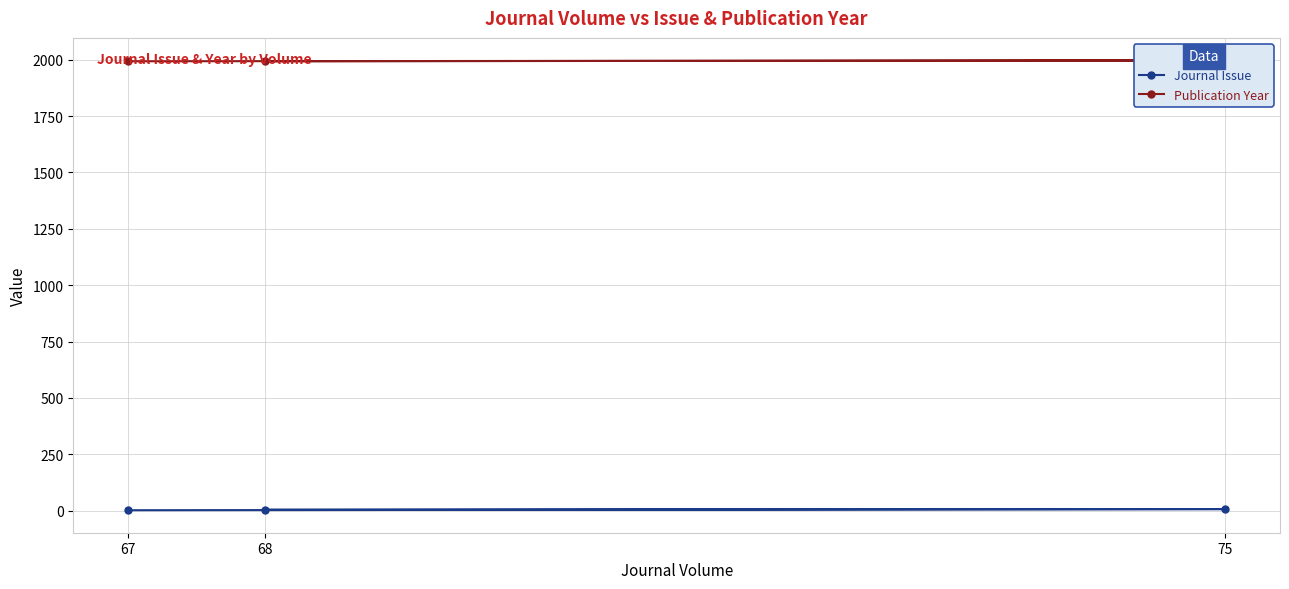

Is it true that Publication Year equals 1097 at 75?

False